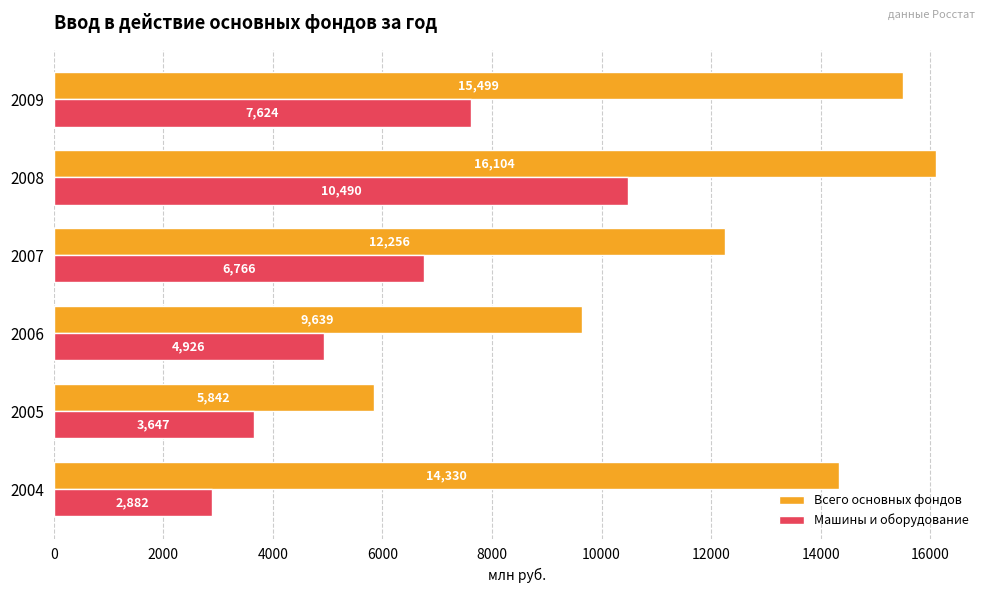

What is the average value of the Всего основных фондов series?

12278